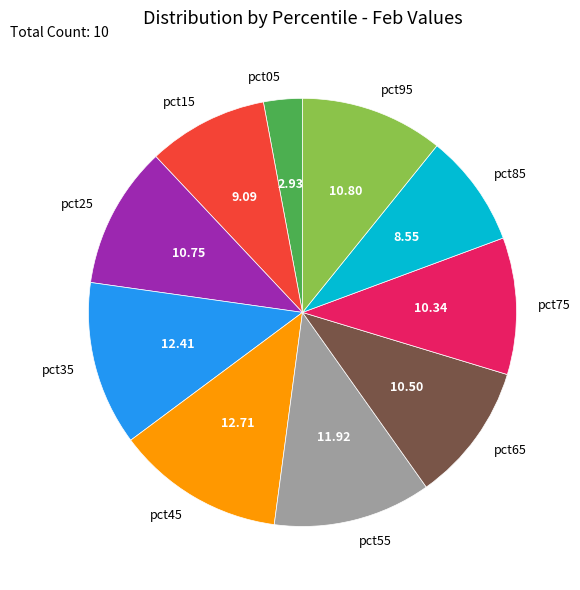

Which has a higher value, pct95 or pct45?

pct45